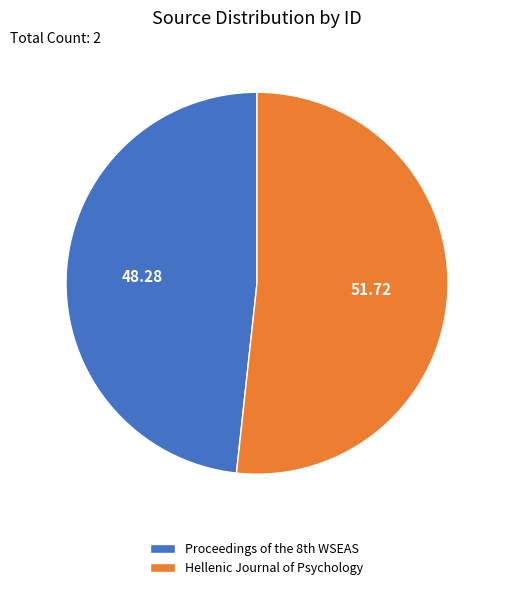

Is Hellenic Journal of Psychology the majority of the pie?

Yes